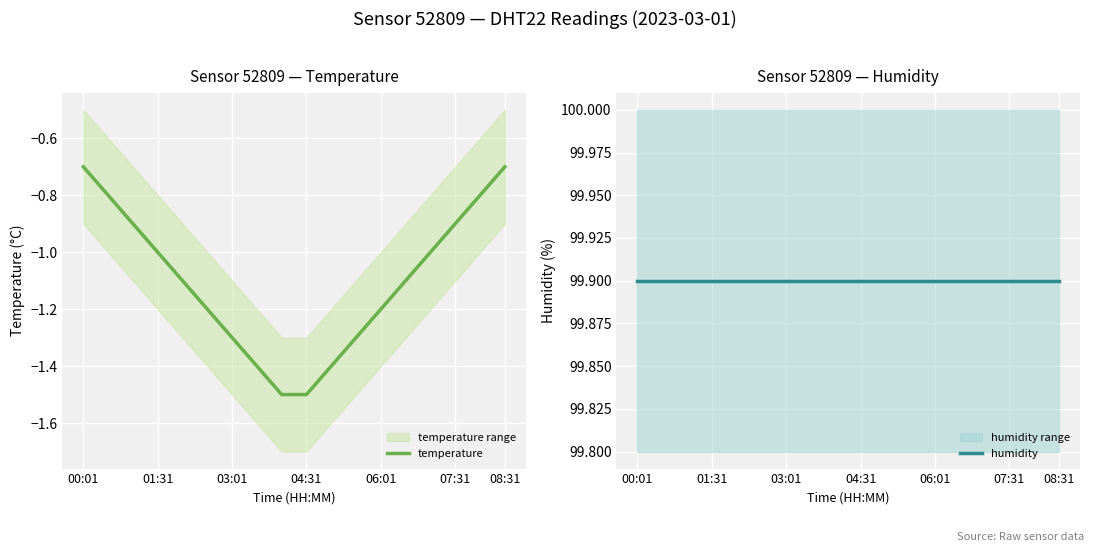

The value of temperature at 01:31 is -1.0. True or false?

True